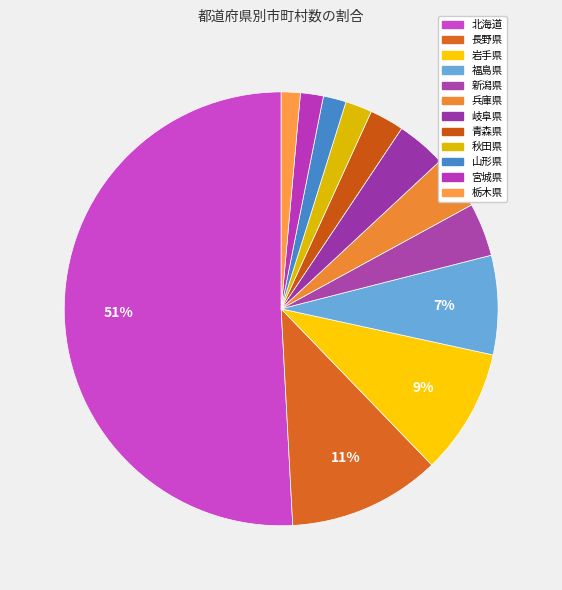

How many slices are in this pie chart?

12